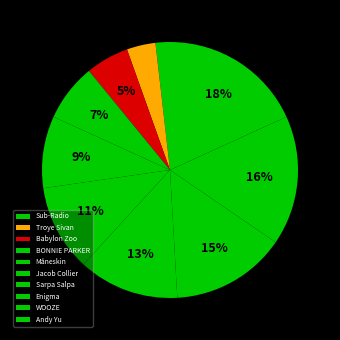

The Babylon Zoo slice represents 1% of the pie. True or false?

False